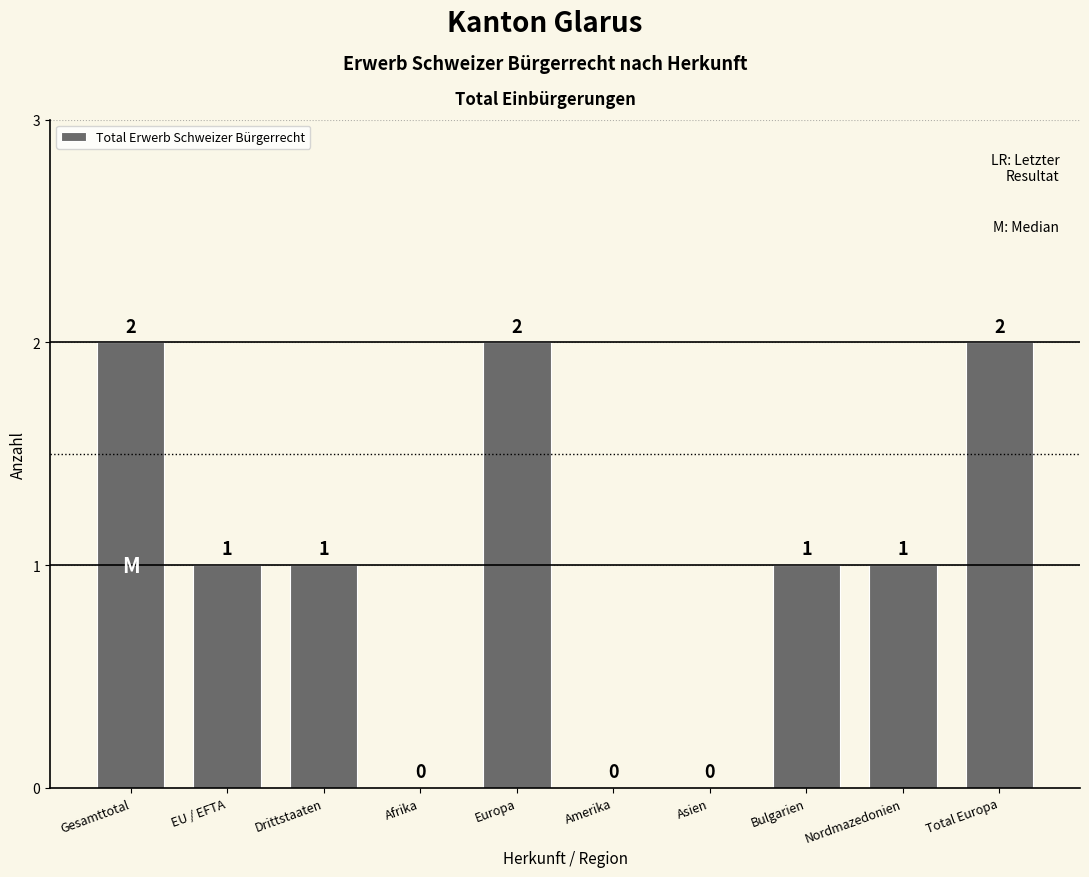

Reading left to right, transcribe all the data shown in this chart.

2	1	1	0	2	0	0	1	1	2